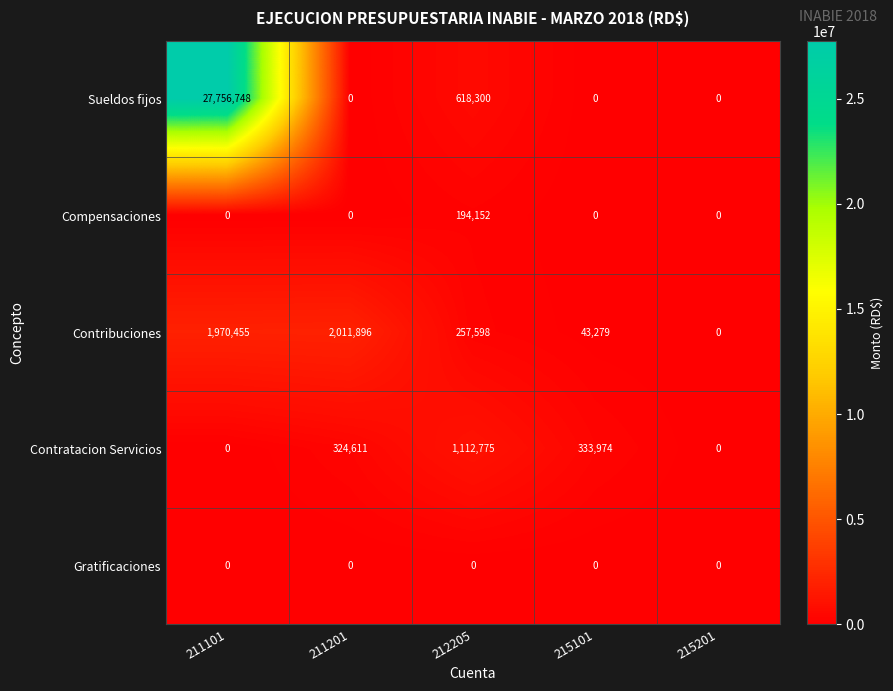

What is the average value of the Contratacion Servicios series?

354272